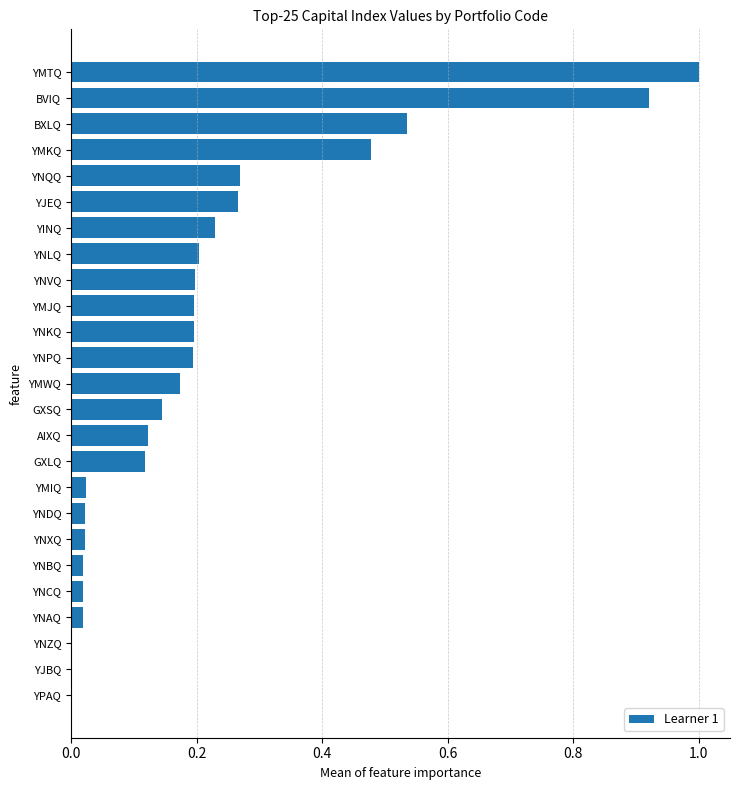

True or false: the data shows 0.1 at YNLQ.

False